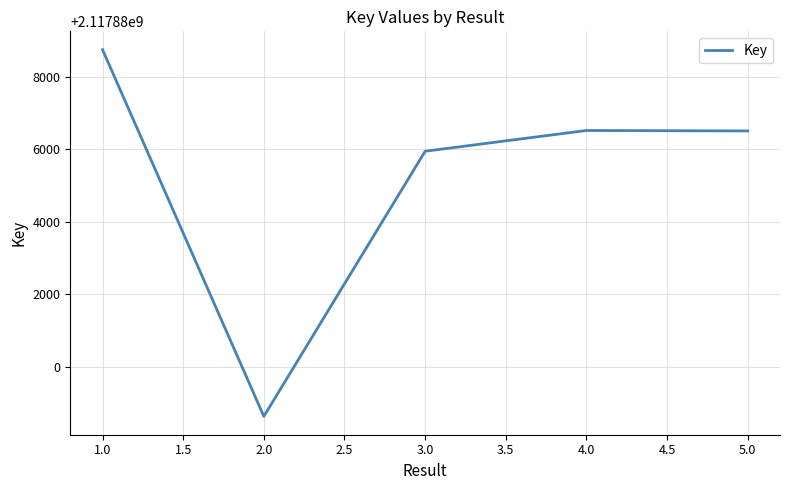

Where is the first local minimum?

2.0